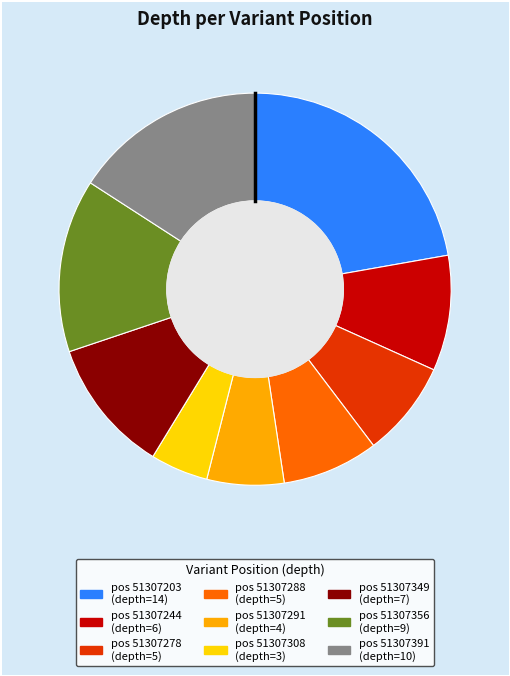

Is there a majority slice in this chart?

No